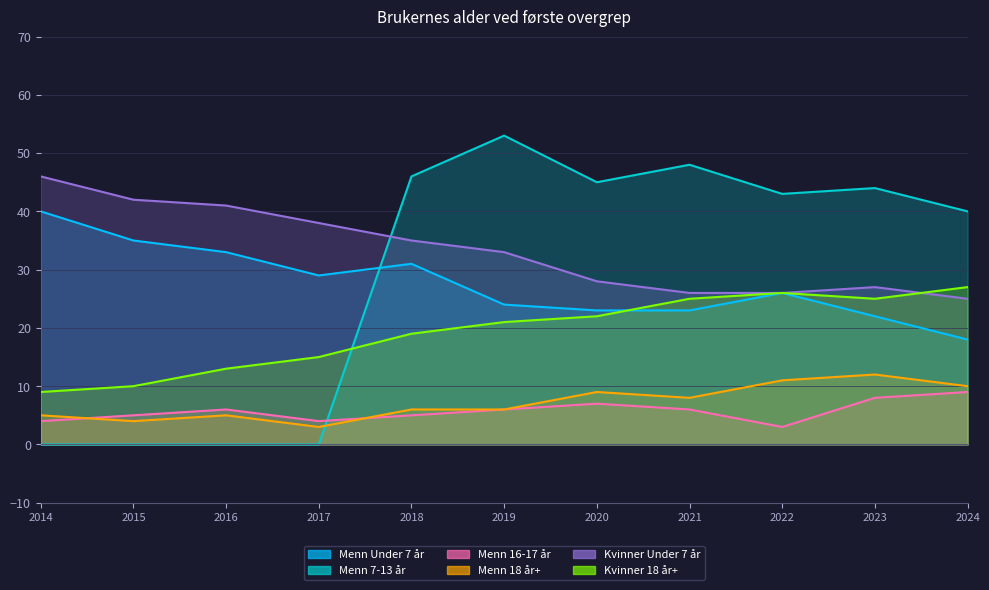

Which category has the highest value across all series?

2019